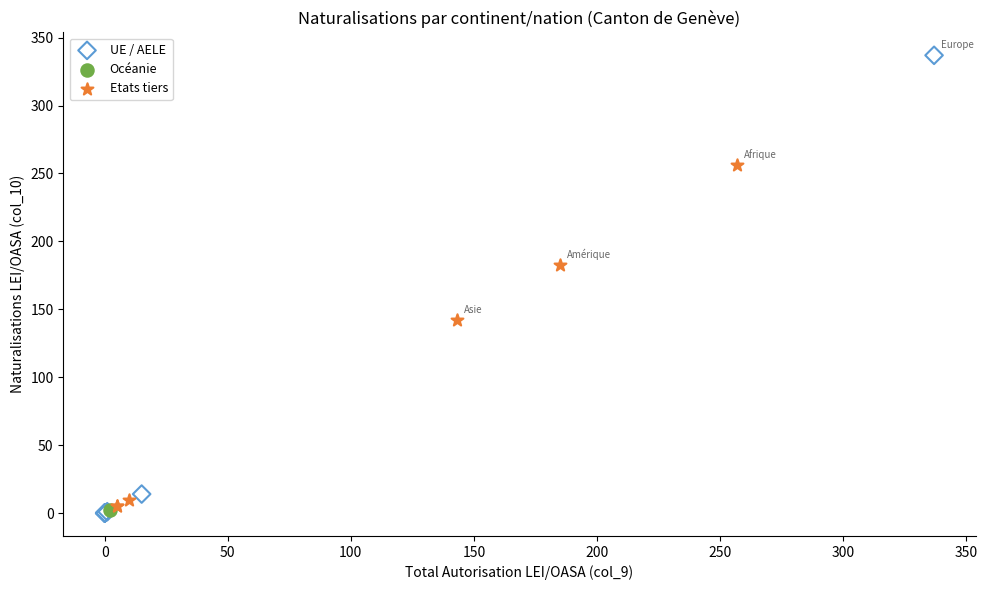

What are all the series names shown in the legend?

Etats tiers, Océanie, UE / AELE